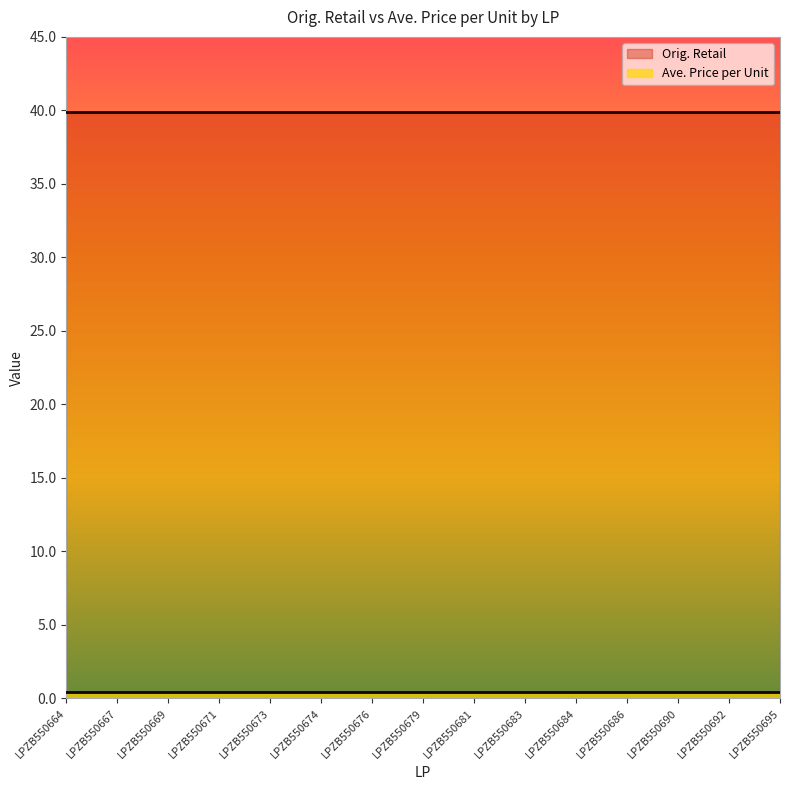

Which series has the widest spread of values?

Orig. Retail